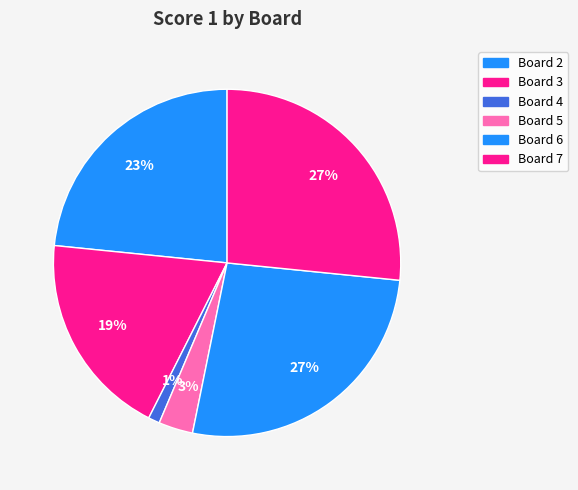

How many segments does this pie chart have?

6